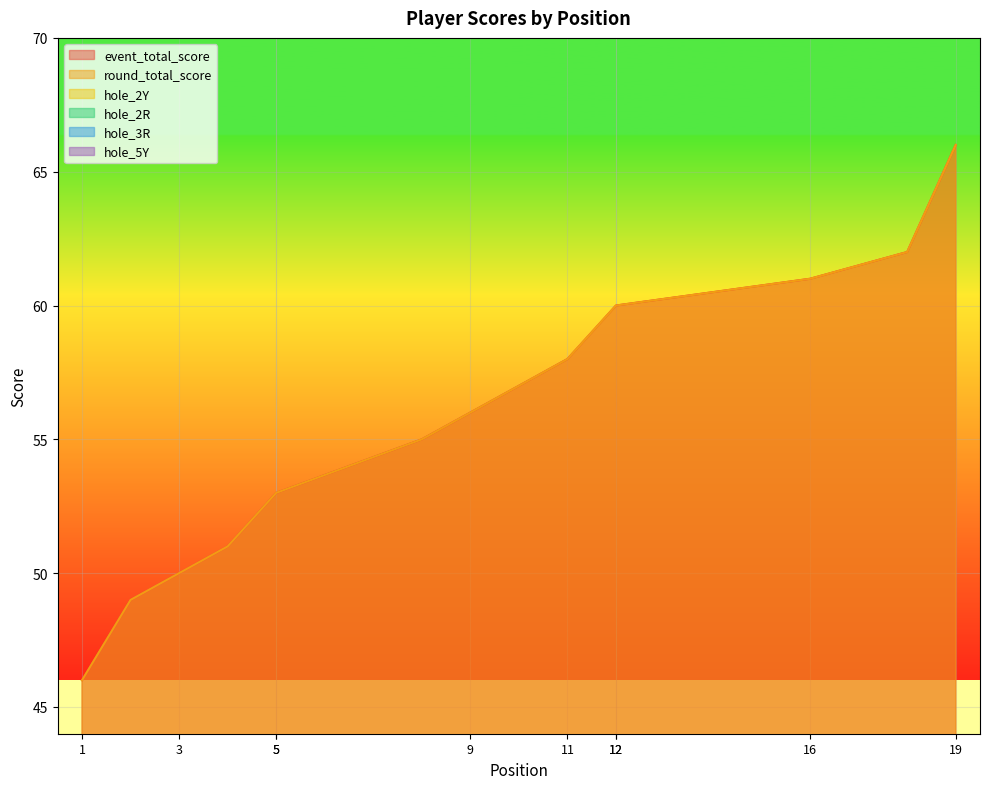

The event_total_score series shows 95 at 9. True or false?

False